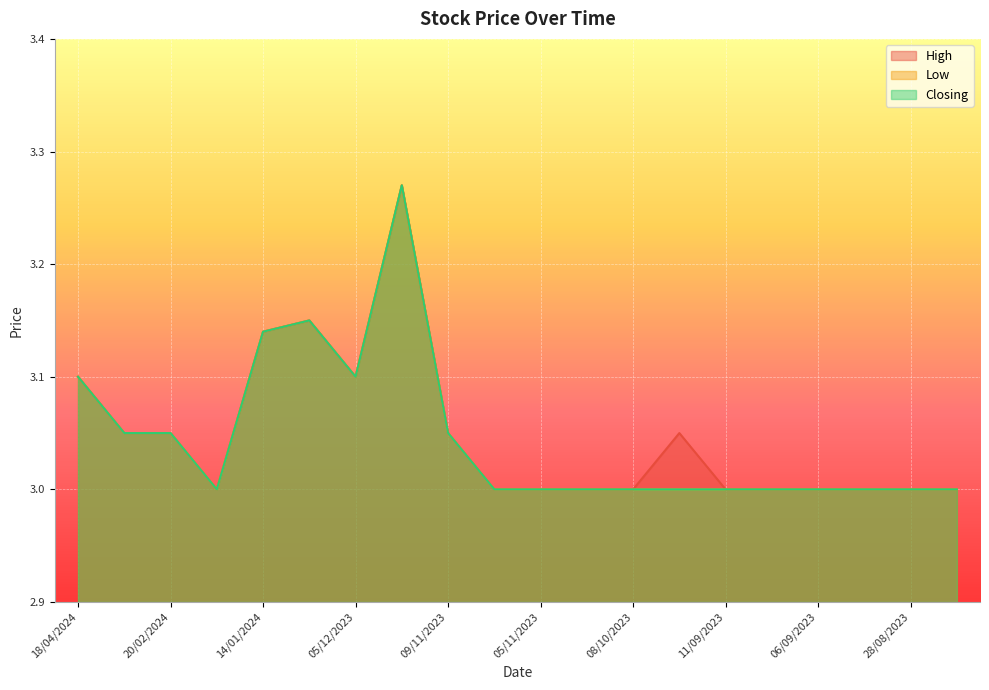

The value of High at 17/08/2023 is 5.2. True or false?

False